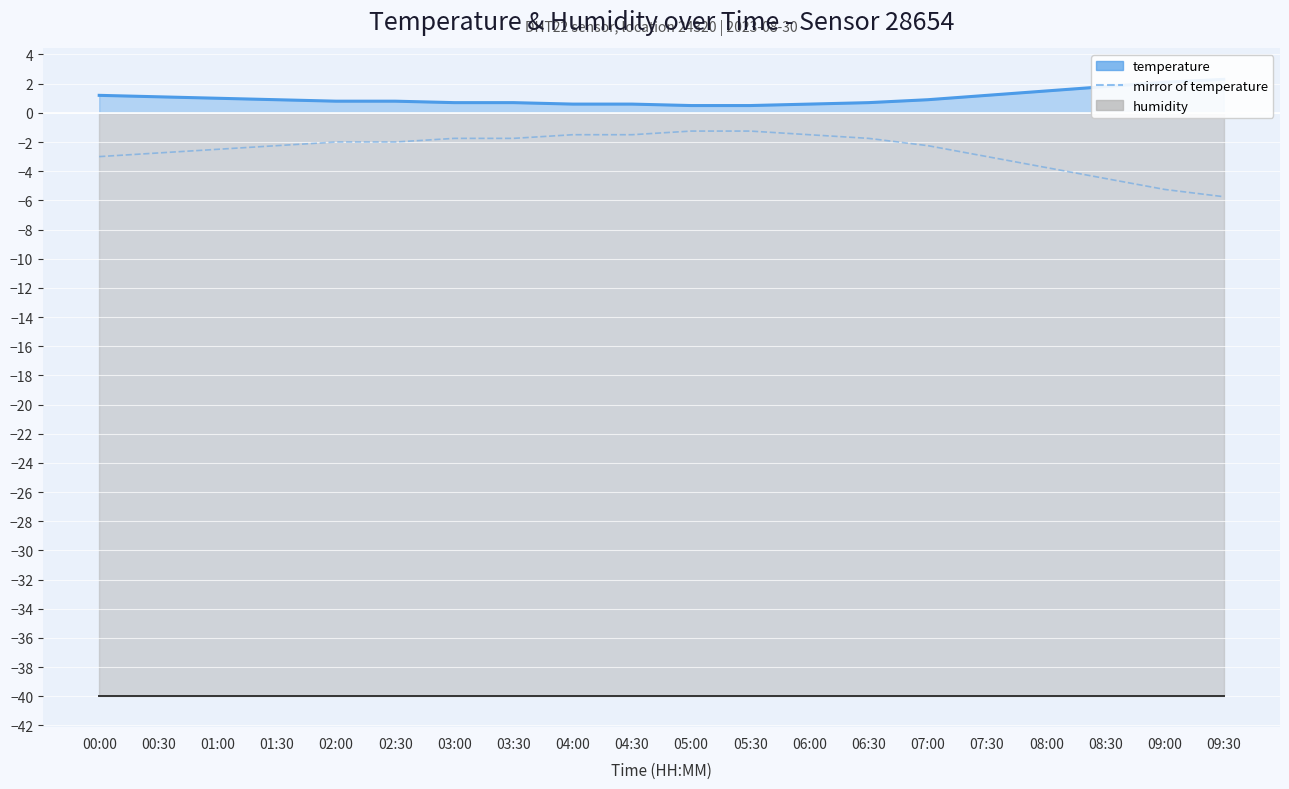

List the labels in order of temperature (line) value, smallest first.

05:00, 05:30, 04:00, 04:30, 06:00, 03:00, 03:30, 06:30, 02:00, 02:30, 01:30, 07:00, 01:00, 00:30, 00:00, 07:30, 08:00, 08:30, 09:00, 09:30